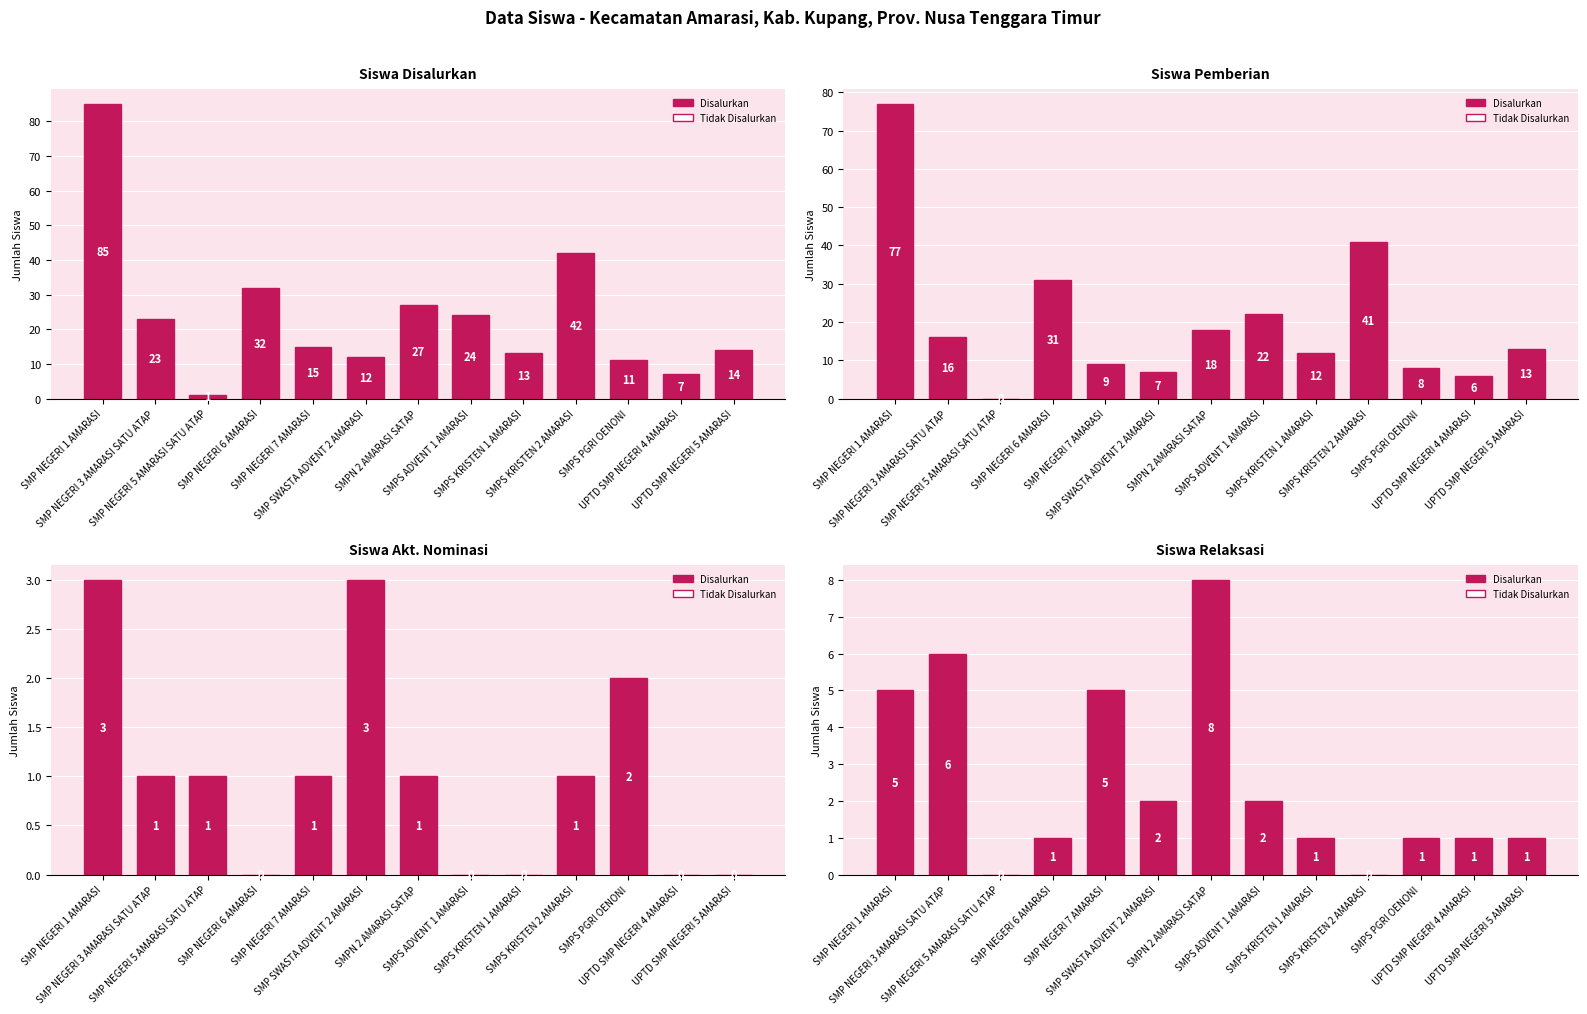

The Siswa Disalurkan series shows 13 at SMPS KRISTEN 1 AMARASI. True or false?

True